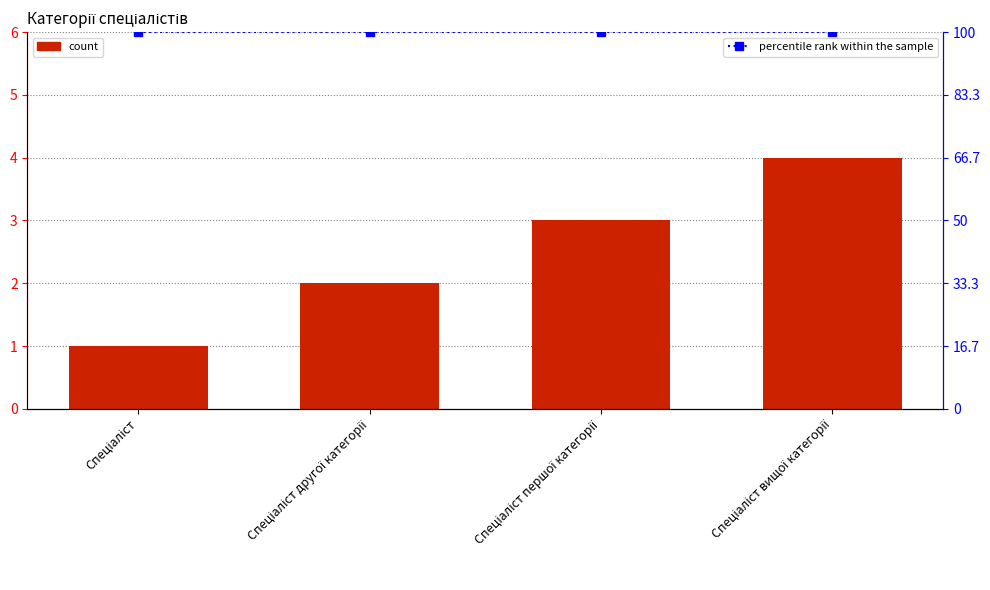

What is the label of the 2nd bar from the right?

Спеціаліст першої категорії